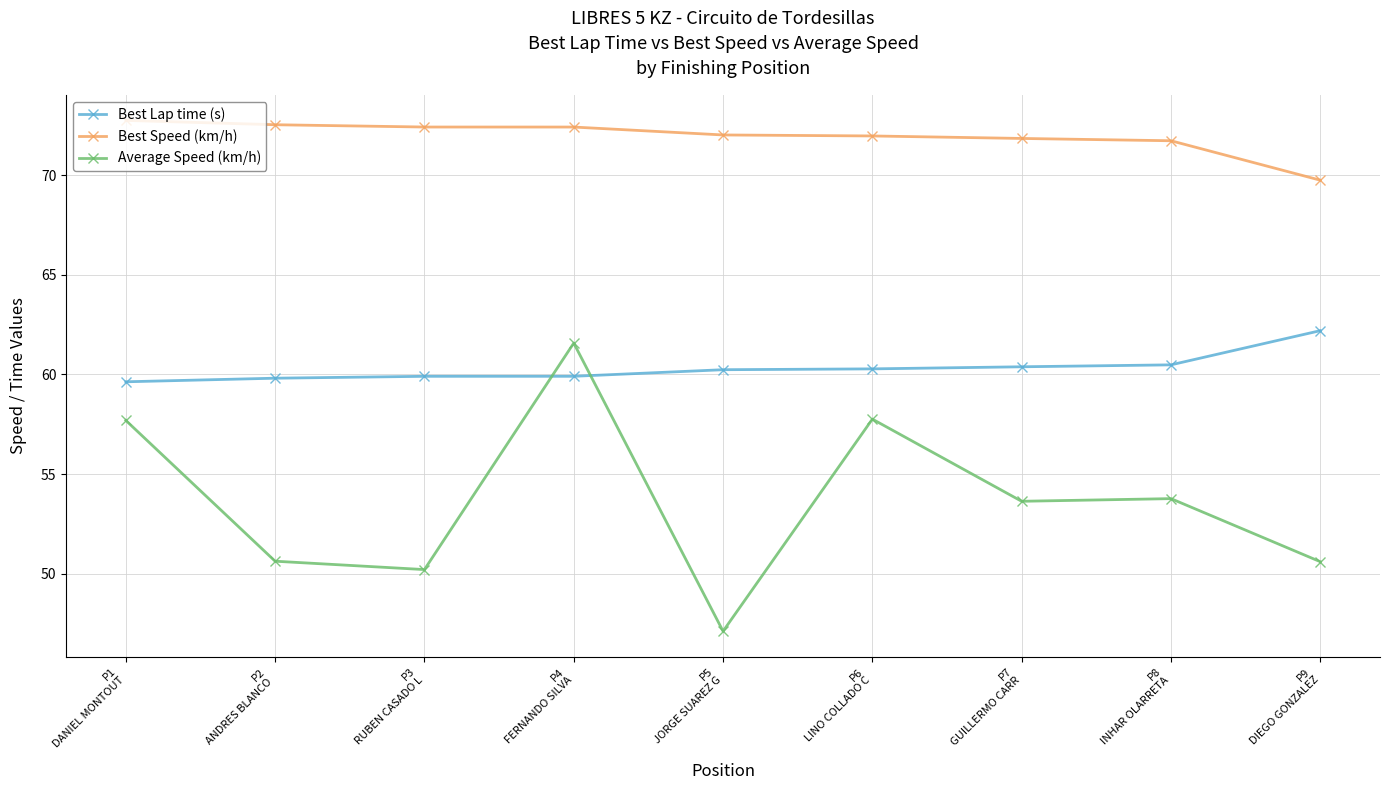

What is the smallest value displayed?

47.1